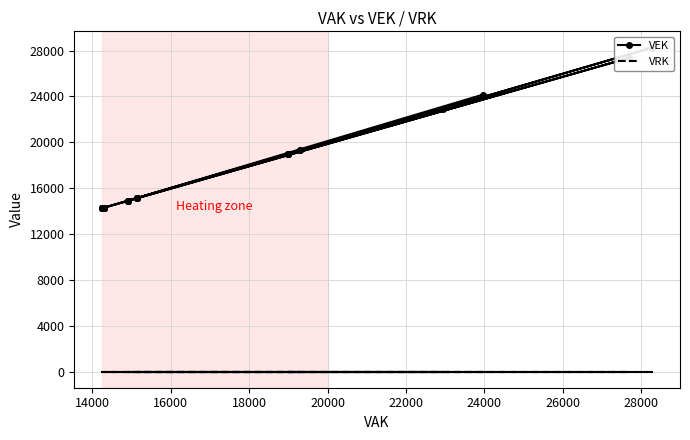

What is the sum of all VEK values?

480215